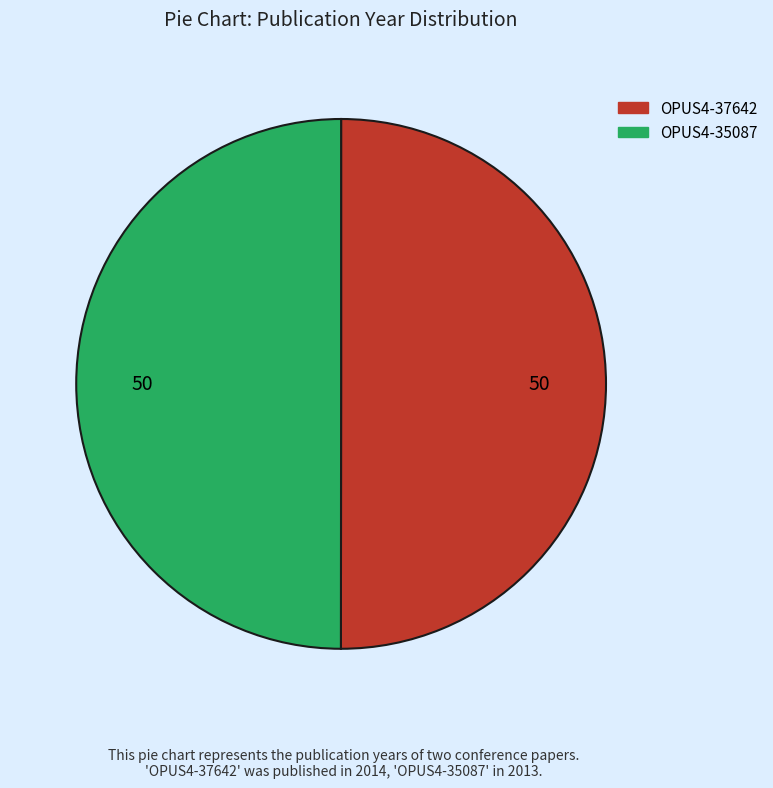

True or false: OPUS4-37642 accounts for 43% of the total.

False